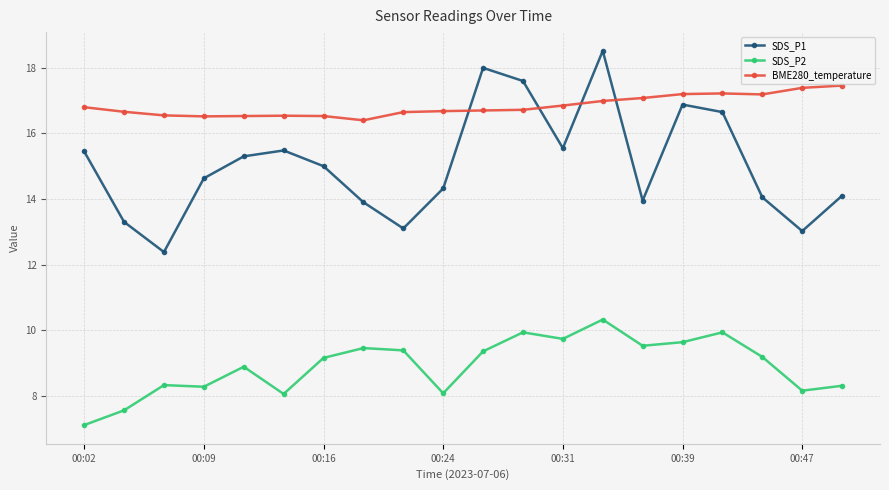

What is the difference between the maximum and second lowest values in the SDS_P2 series?

2.8